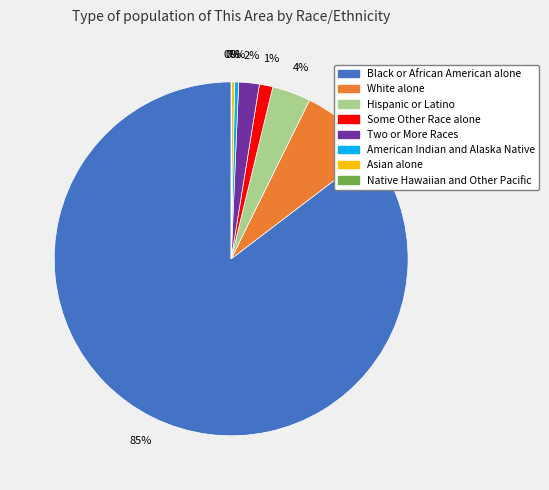

Which slice is the largest?

Black or African American alone